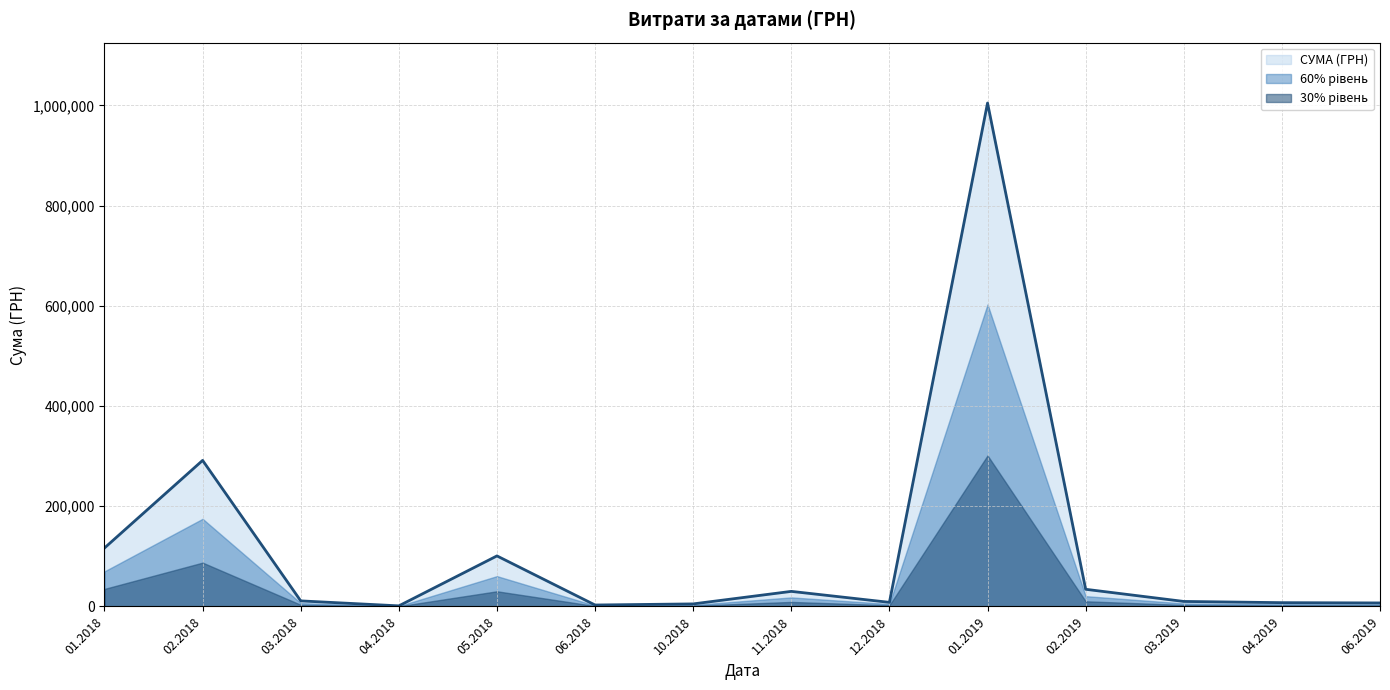

What is the greatest value displayed?

1004842.2